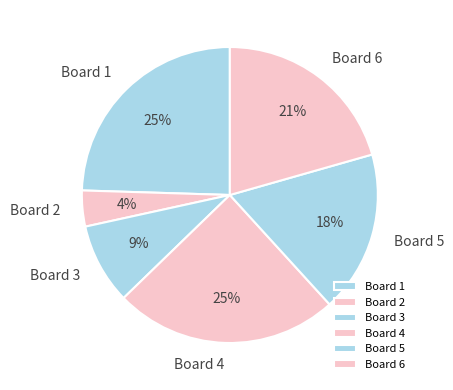

Does Board 6 account for over 50% of the chart?

No